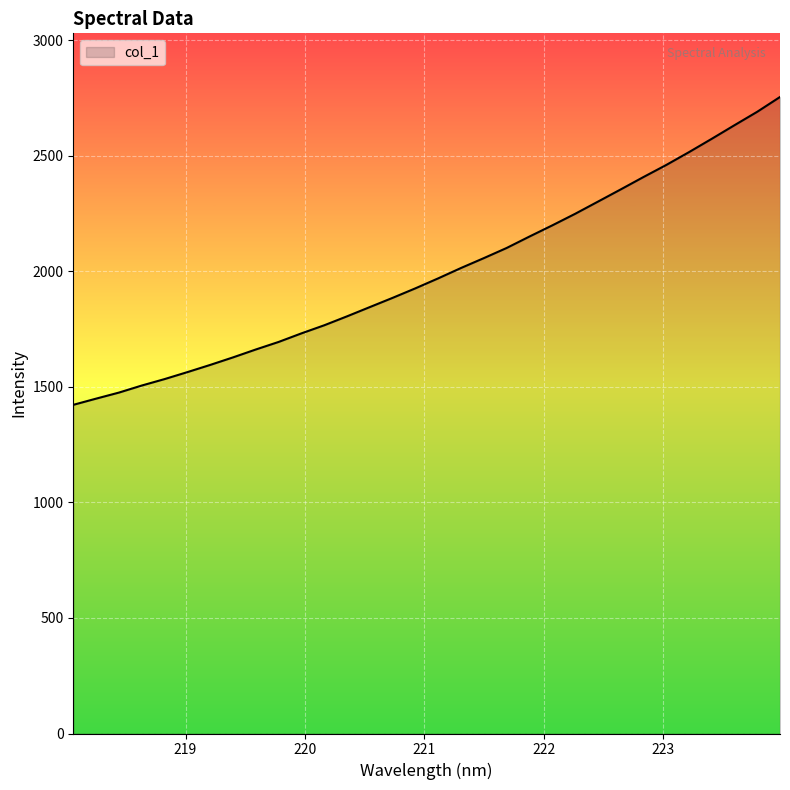

What is the minimum value shown in the chart?

1422.7